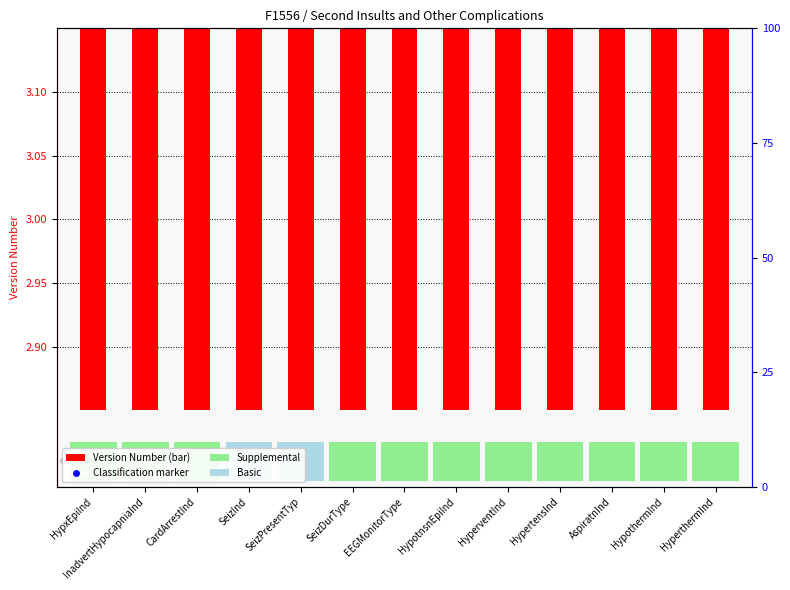

What is the total value across all series at HypxEpiInd?

8.8